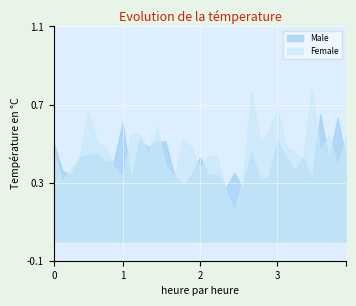

Reading left to right, list all the values displayed in this chart.

Male: 0=50	1=36	2=34	3=43	4=44	5=45	6=41	7=41	8=61	9=31	10=52	11=48	12=51	13=51	14=34	15=28	16=34	17=43	18=34	19=34	20=27	21=35	22=27	23=46	24=31	25=33	26=51	27=43	28=36	29=43	30=31	31=65	32=42	33=63	34=42
Female: 0=45	1=31	2=37	3=43	4=66	5=51	6=48	7=38	8=33	9=55	10=55	11=45	12=58	13=39	14=33	15=52	16=48	17=37	18=44	19=43	20=26	21=15	22=32	23=76	24=51	25=56	26=68	27=48	28=46	29=42	30=77	31=46	32=54	33=38	34=54